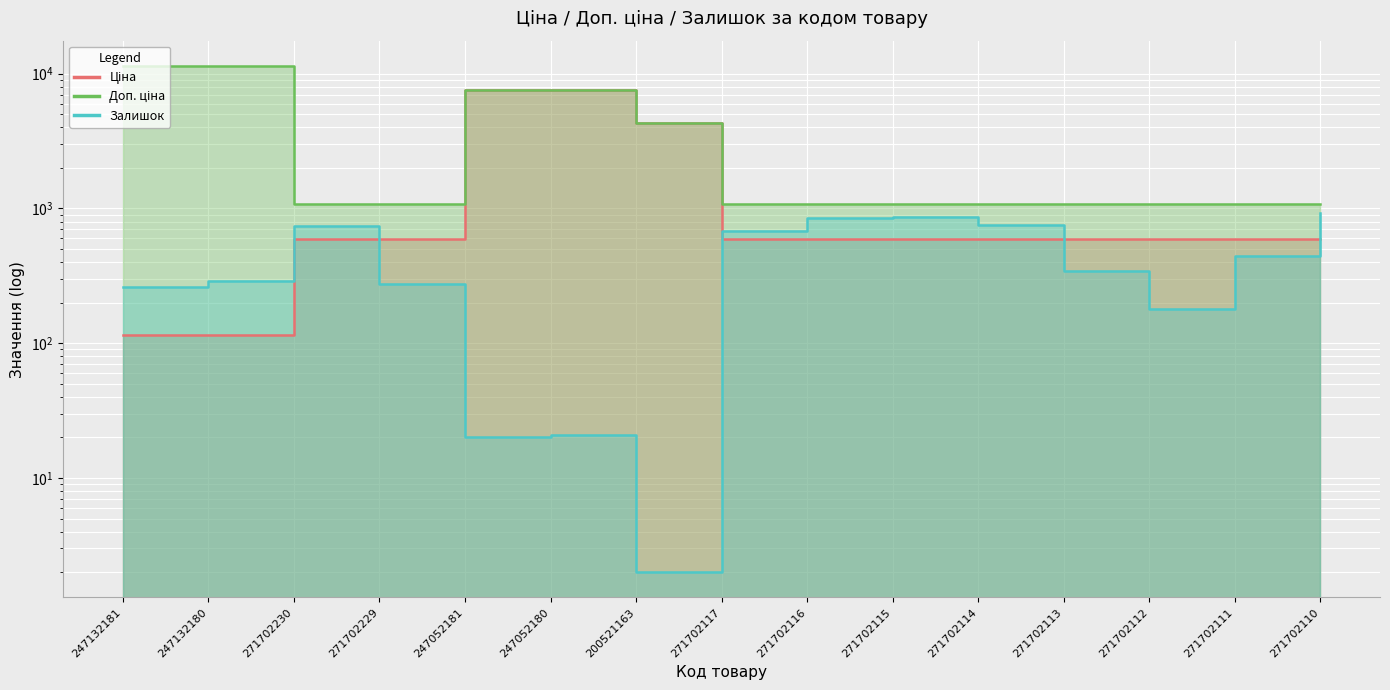

List the series in order of their overall mean, highest first.

Доп. ціна, Ціна, Залишок